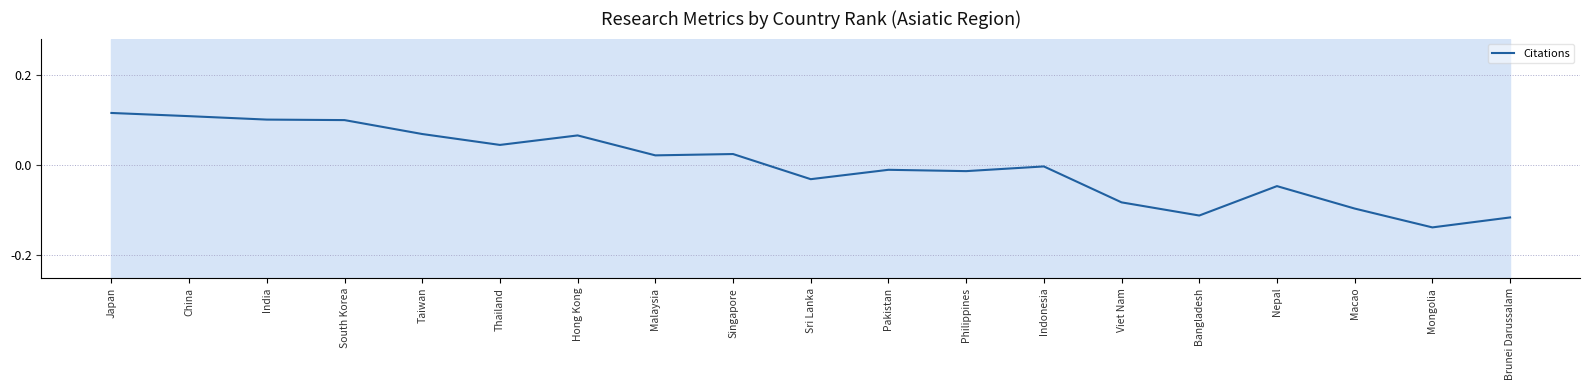

Does the chart have visible grid lines?

Yes